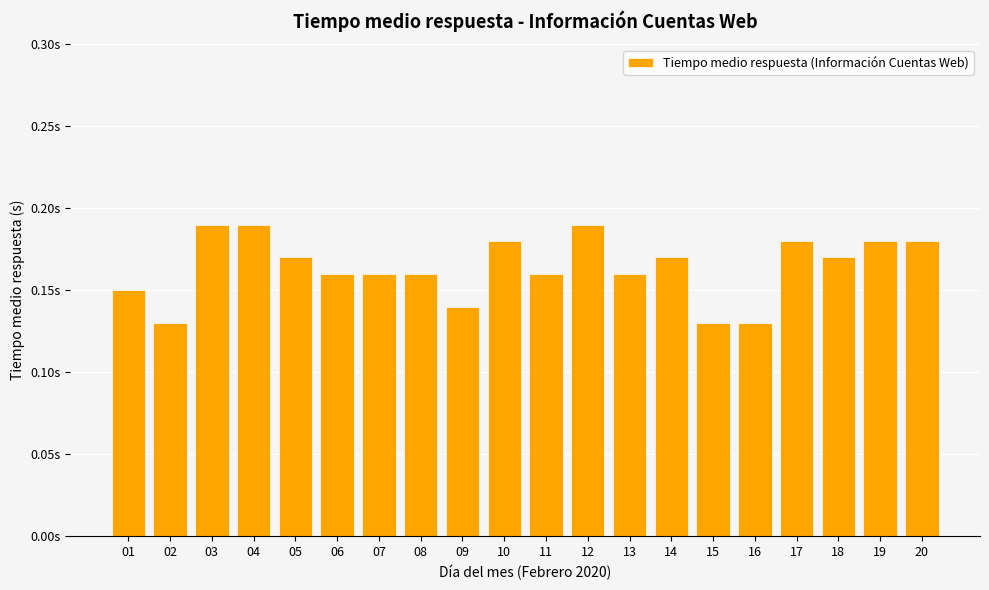

Are the bars horizontal?

No